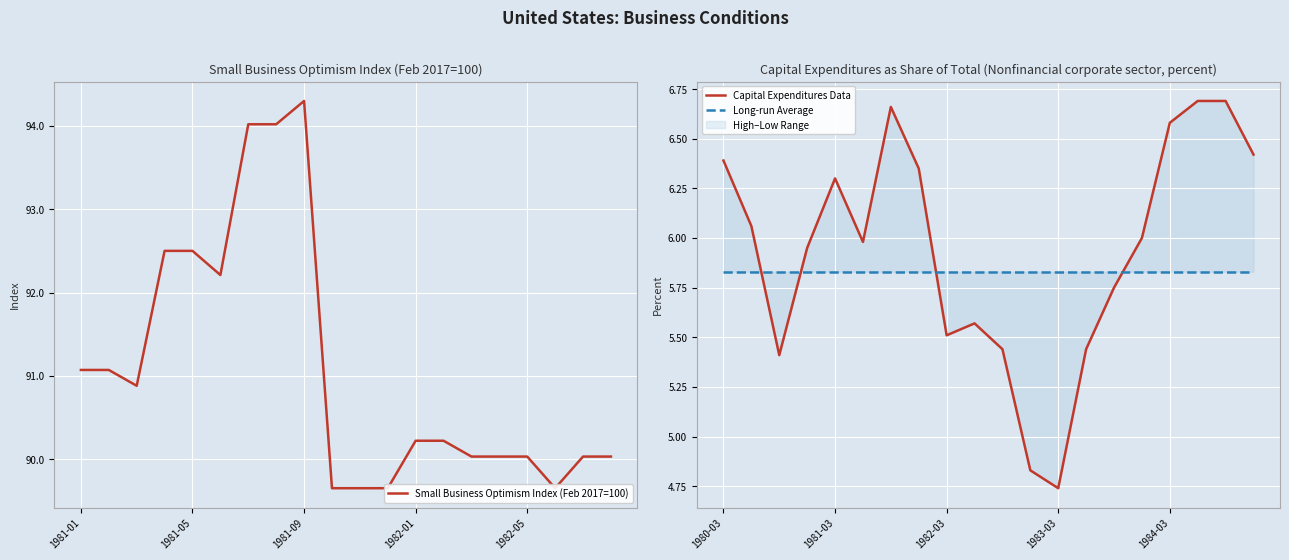

Is this an area chart (filled region under the line)?

No